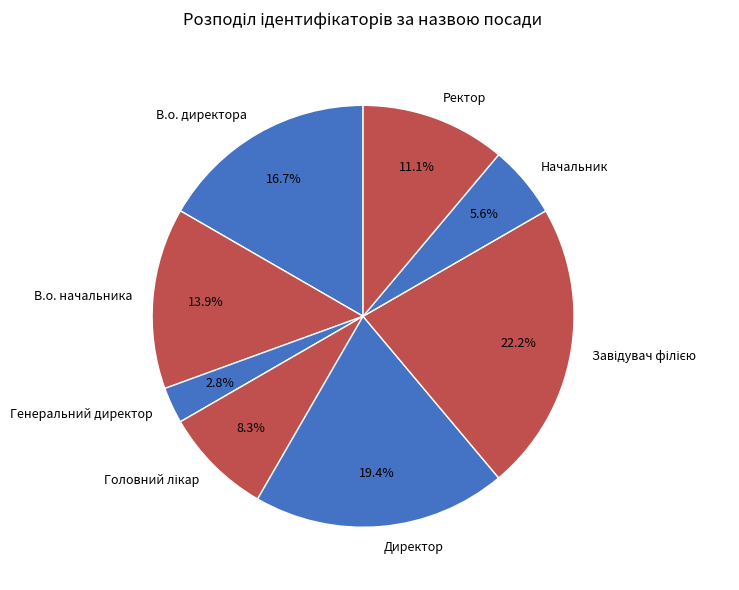

Count the number of slices in the pie.

8